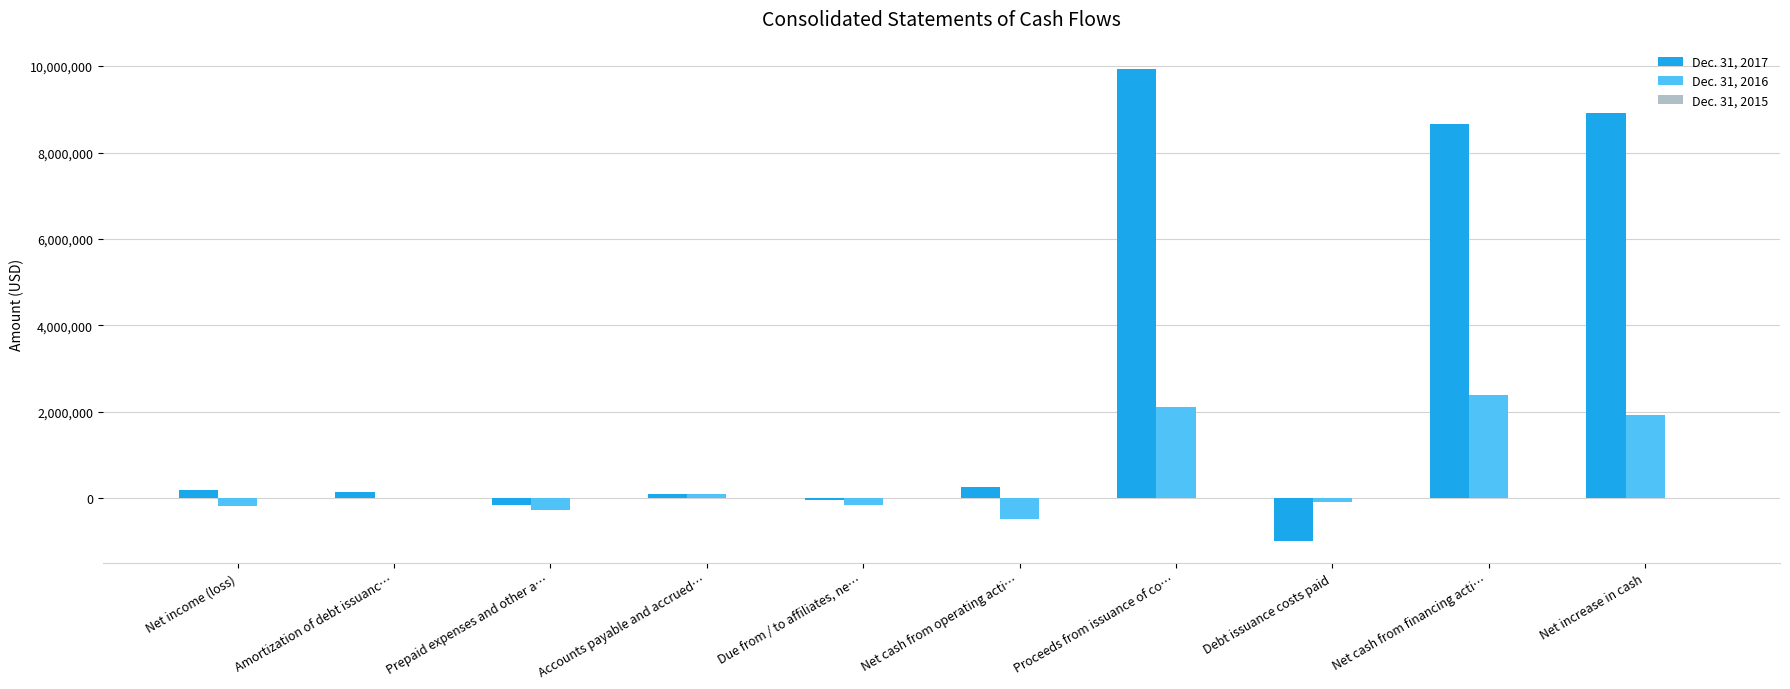

Which series has the largest total across all categories?

Dec. 31, 2017